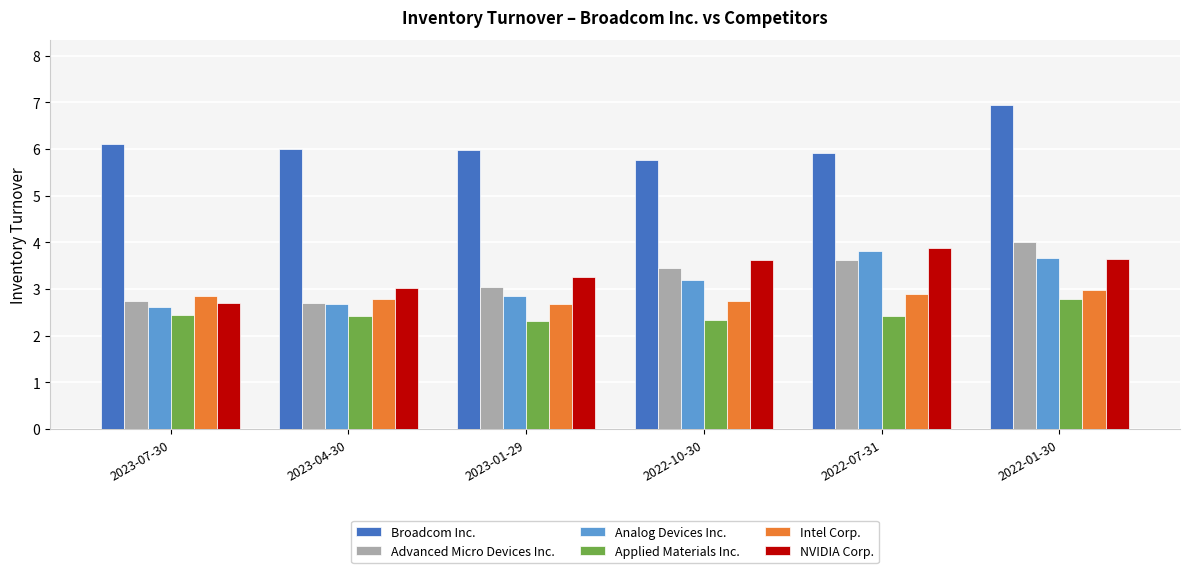

Does the chart contain stacked bars?

No